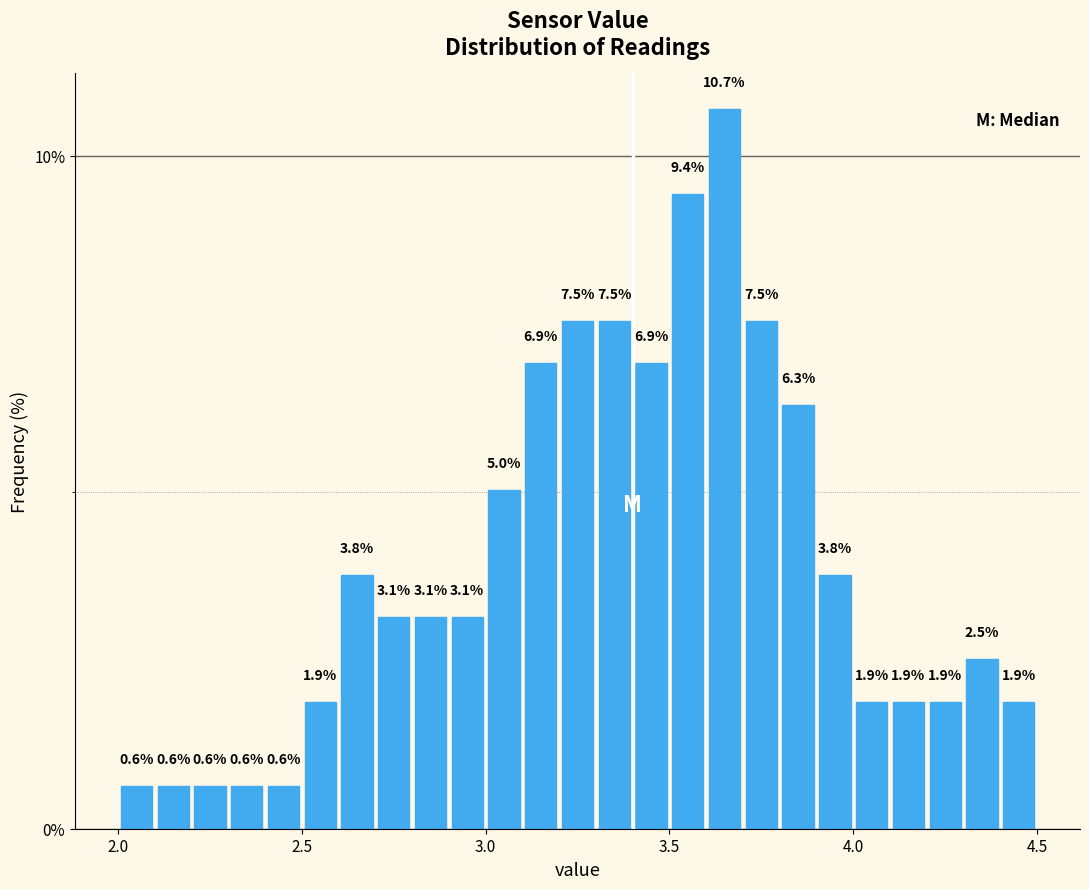

Around what value on the x-axis is the tallest bar? Give the approximate position of its centre, as read against the axis.

3.65